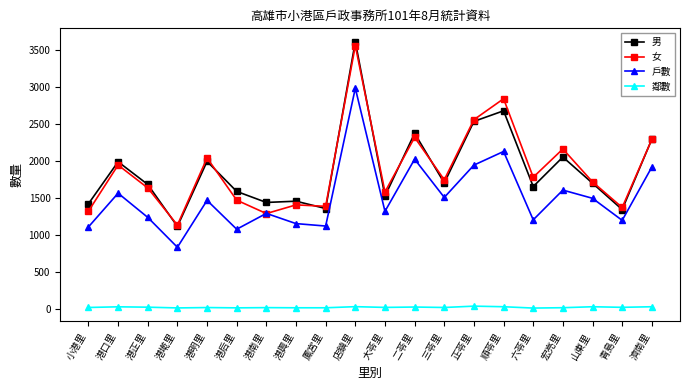

At which label does 戶數 reach its peak?

店鎮里